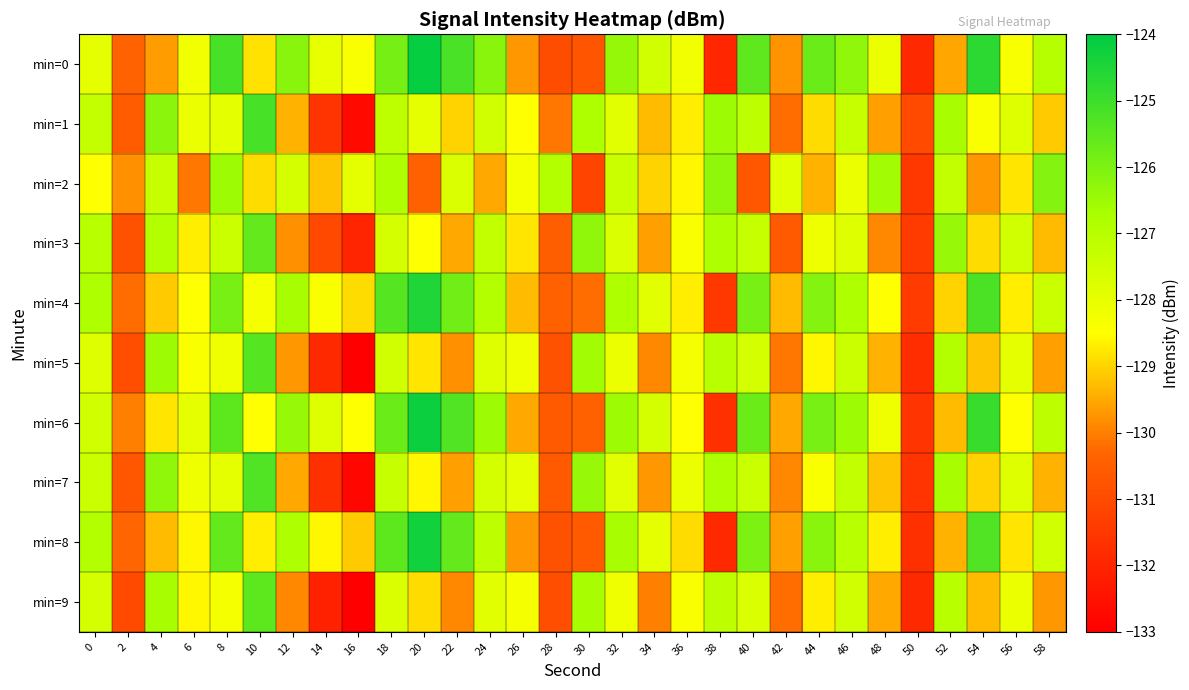

Count the number of data series in this chart.

10